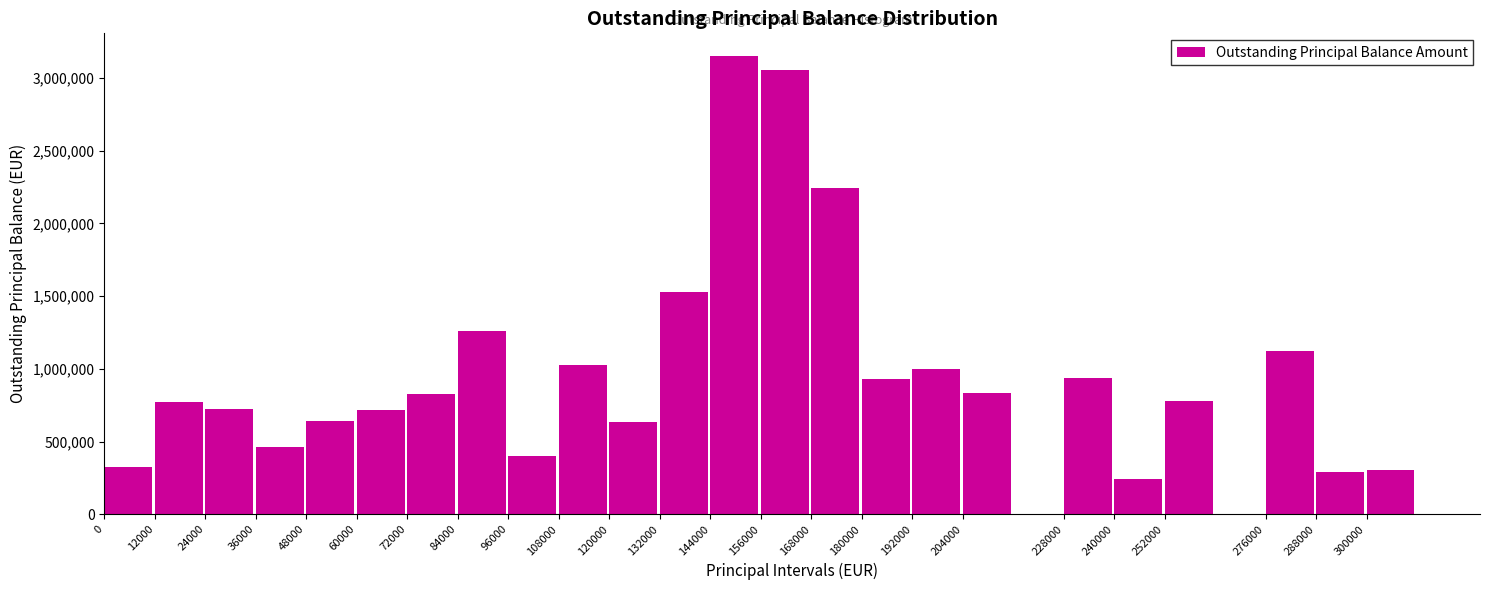

What is the approximate value at 192000?

996436.5